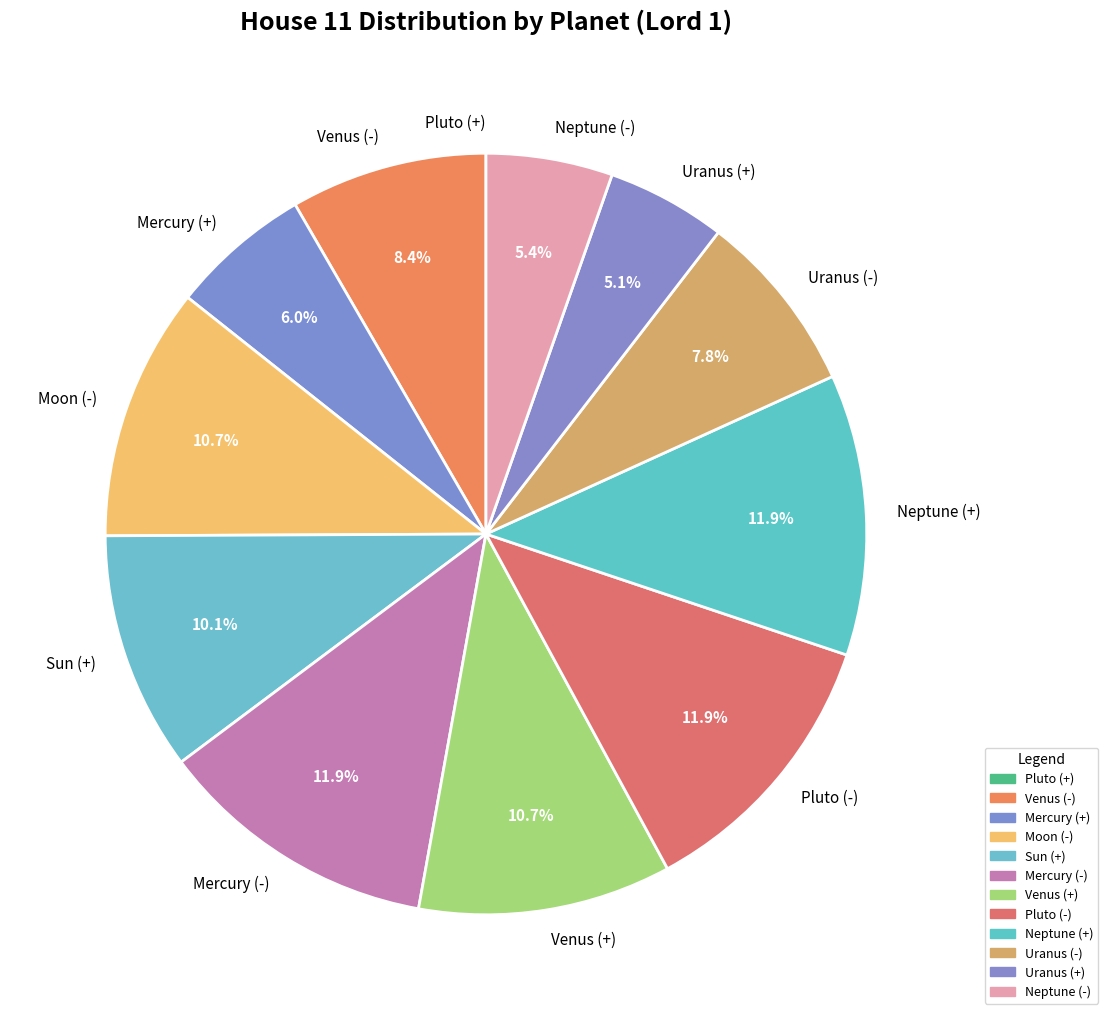

Combined, do Pluto (-) and Uranus (+) account for over 50%?

No